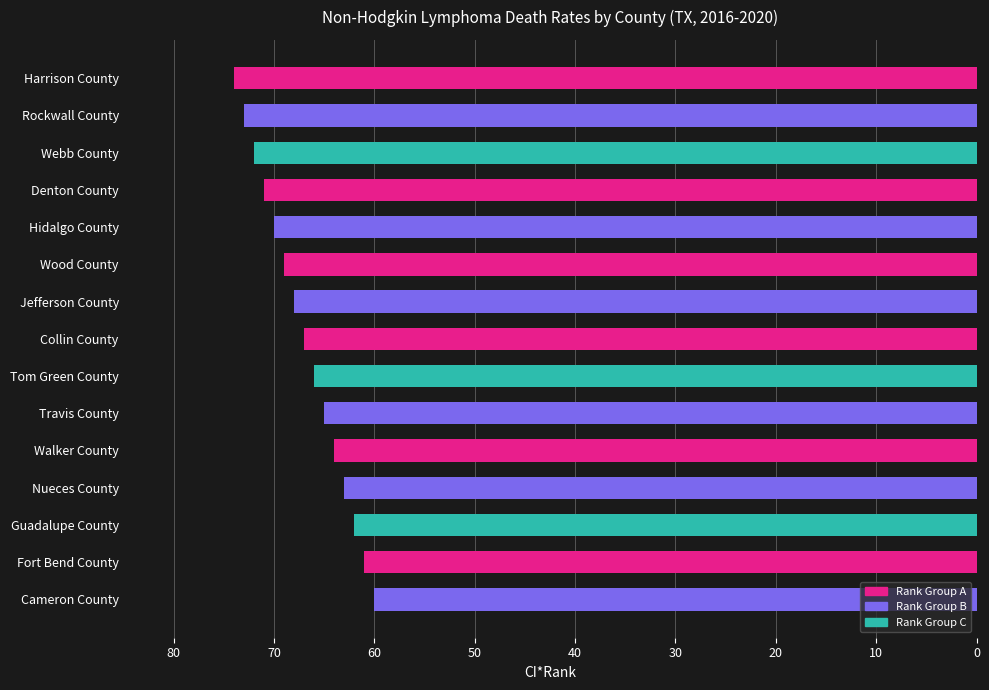

Read the value at Fort Bend County.

61